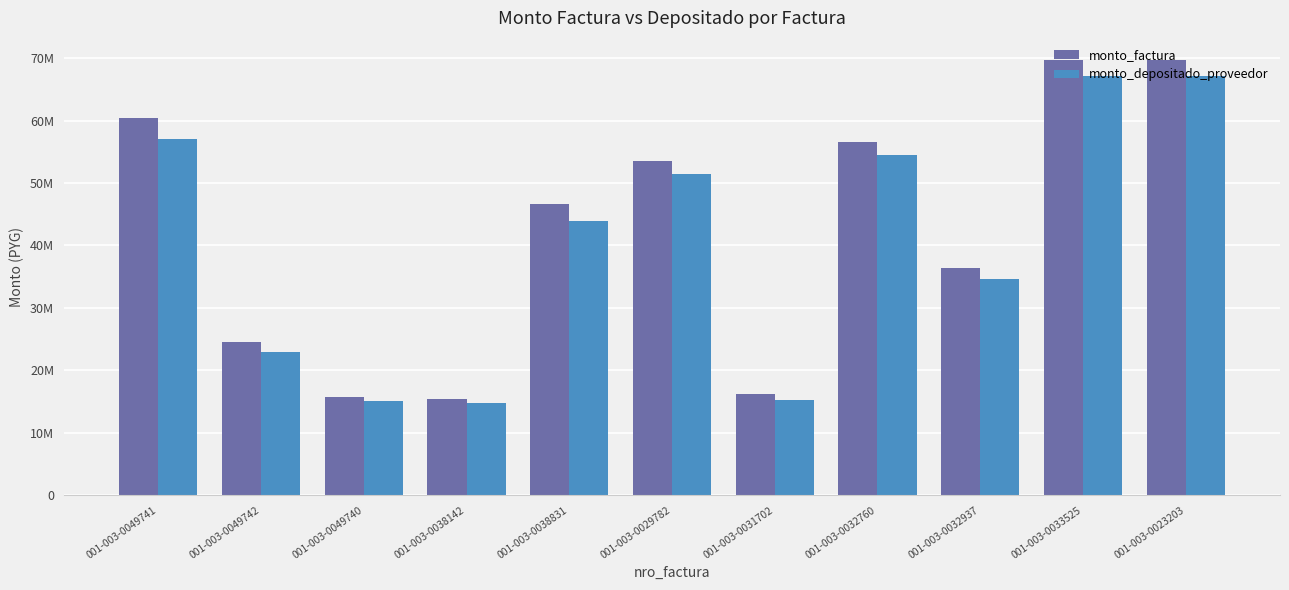

Which has a higher value, 001-003-0049742 or 001-003-0049740?

001-003-0049742